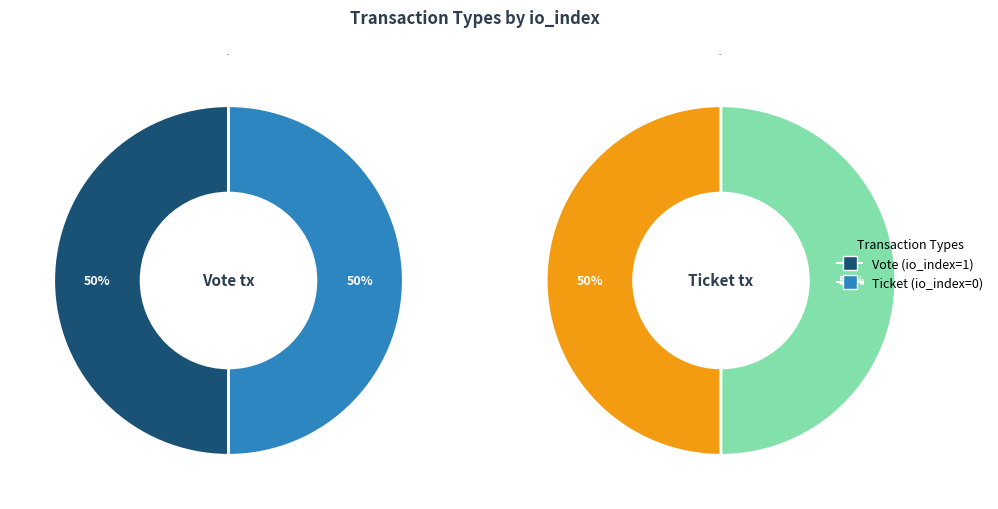

Count the number of slices in the pie.

2